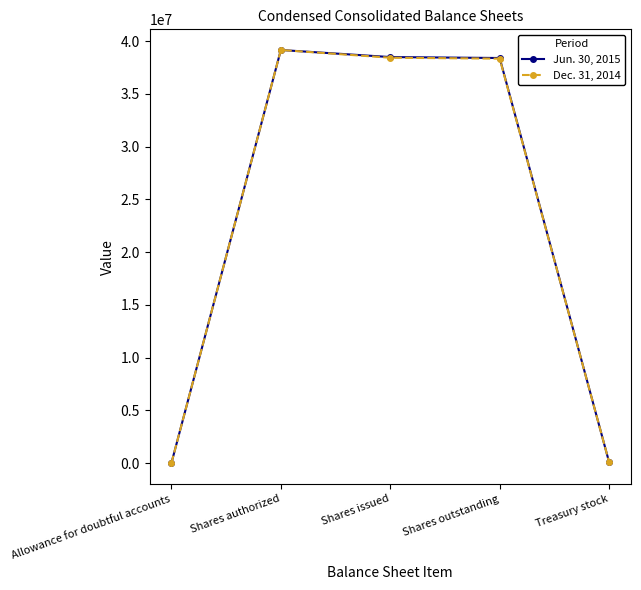

Count the number of data series in this chart.

2